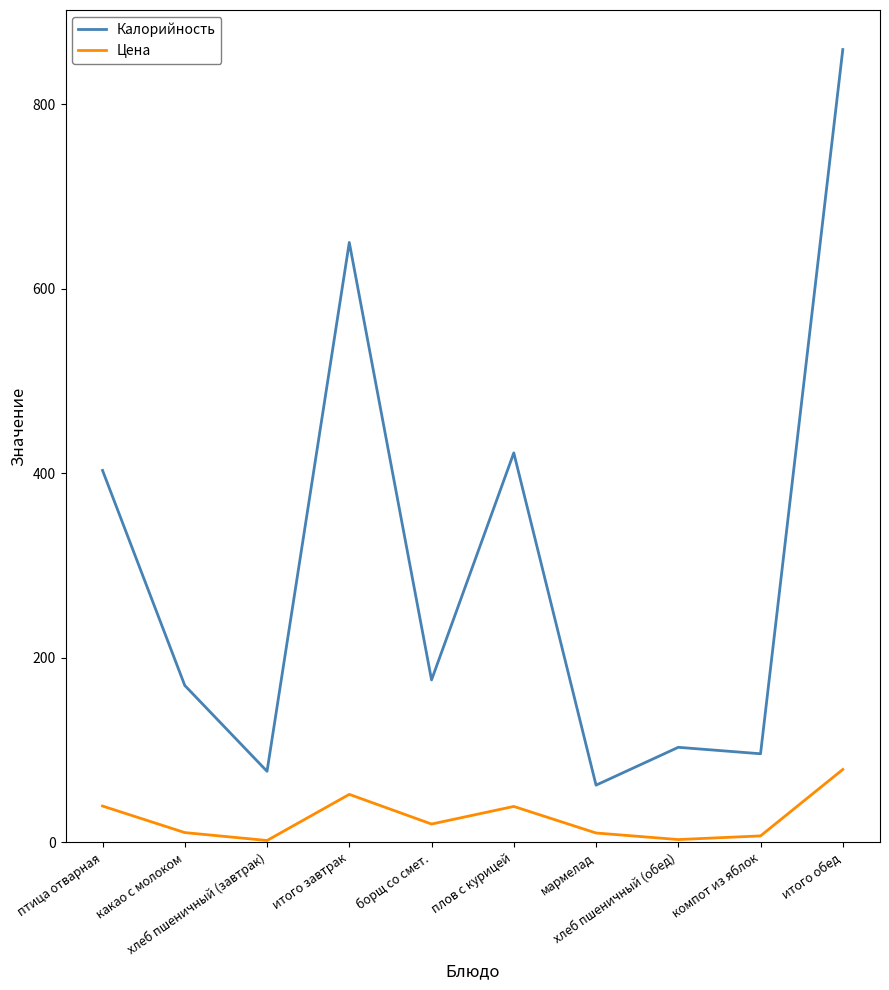

At компот из яблок, list the series in order from largest to smallest.

Калорийность, Цена